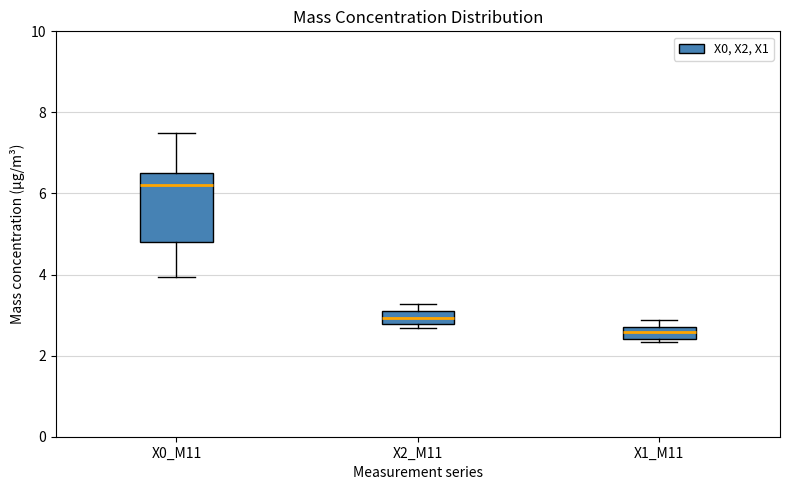

Comparing the boxes themselves (not the whiskers), which one is the tallest?

X0_M11